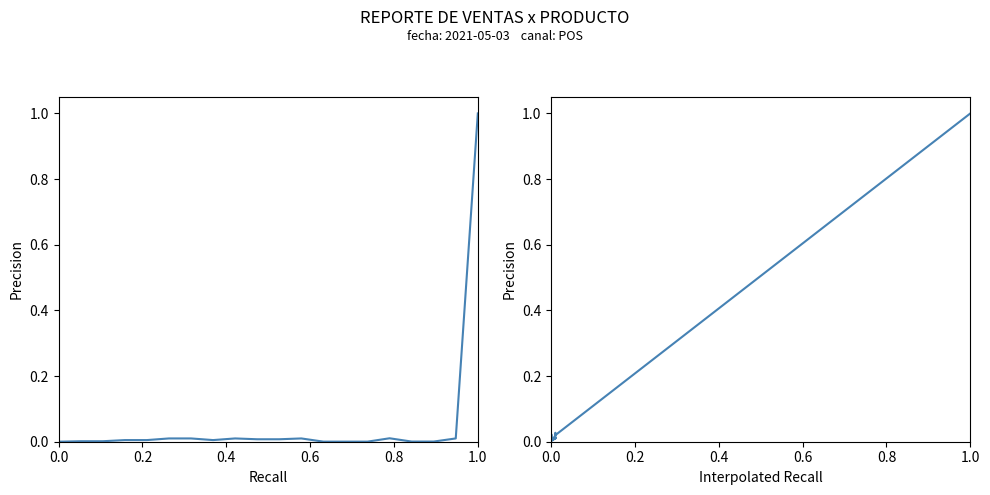

The value of Monto at 15 is 0.0. True or false?

False